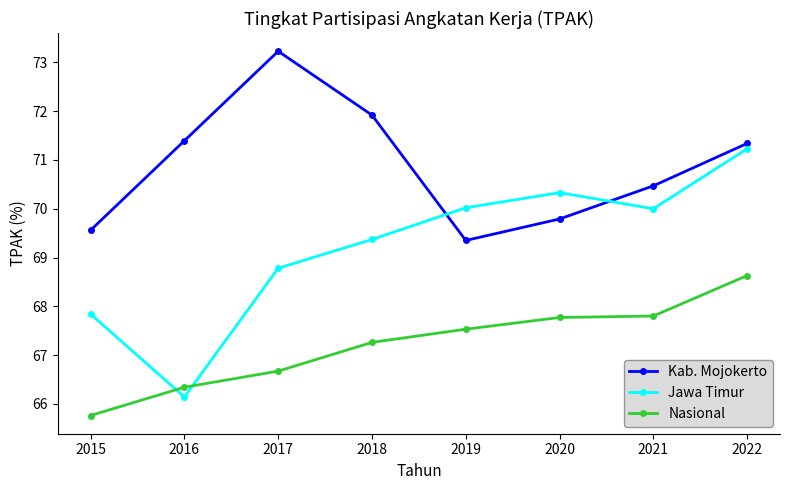

How many series are shown in this chart?

3